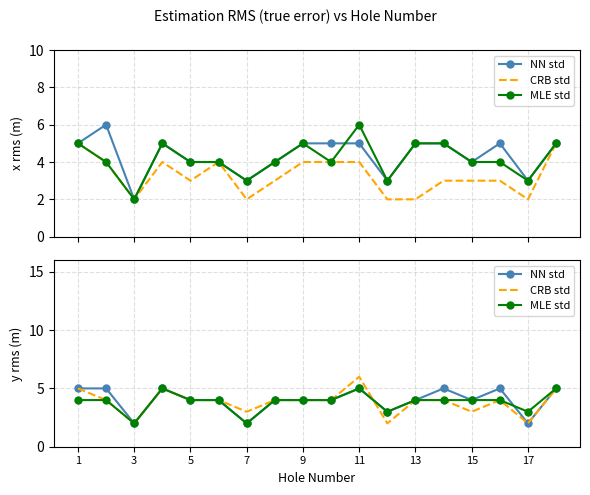

What is the highest value of the NN std series?

5